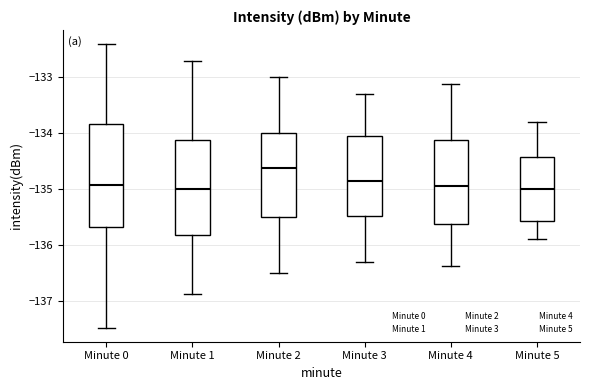

Comparing the boxes themselves (not the whiskers), which one is the tallest?

Minute 0